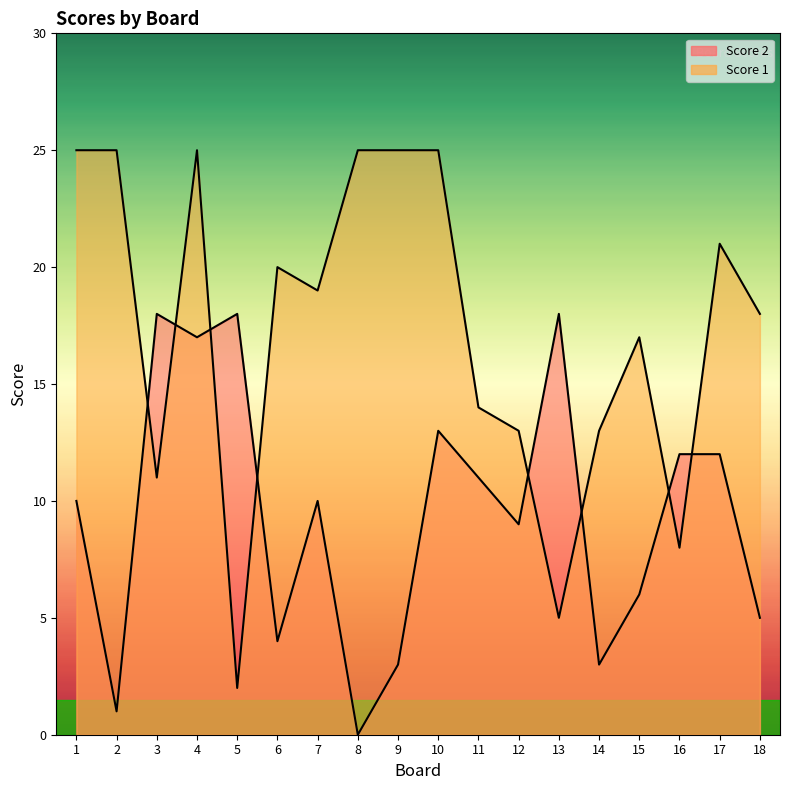

At which category is the sum across all series the highest?

4